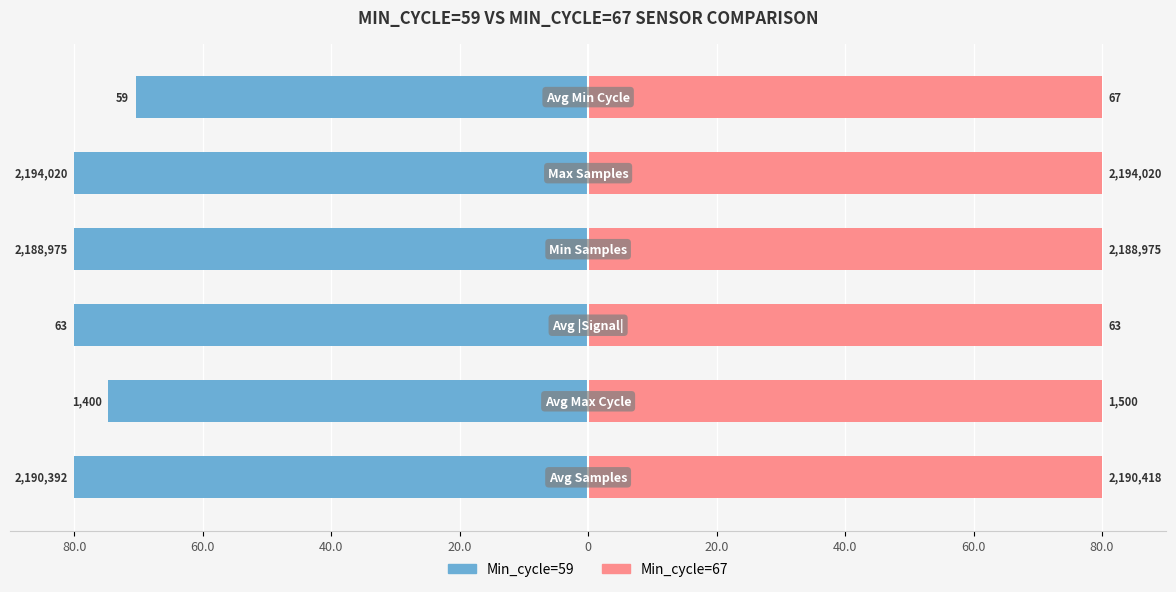

Are the bars grouped side by side (vs. stacked)?

Yes